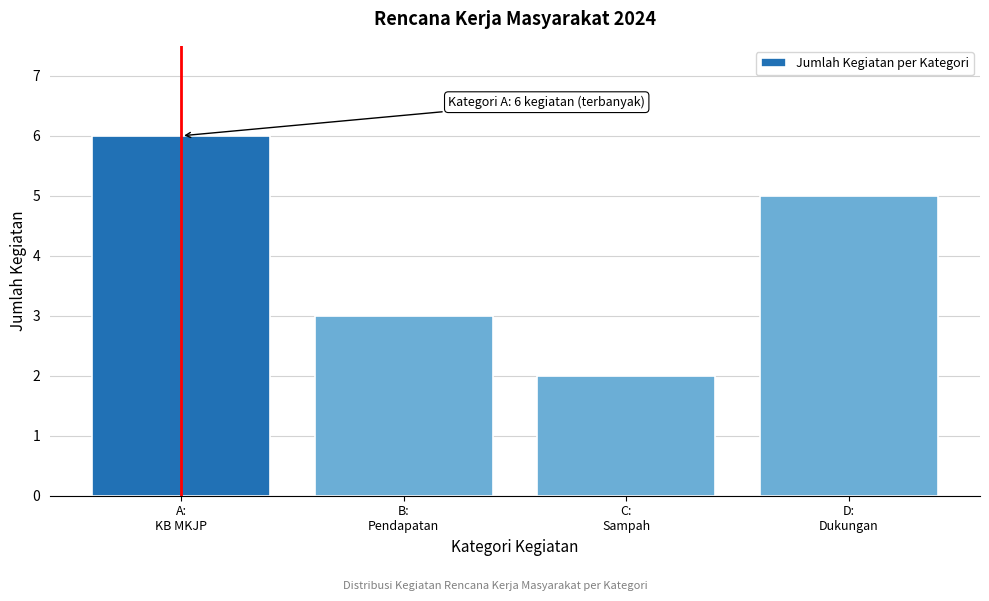

Reading left to right, list all the values displayed in this chart.

6	3	2	5